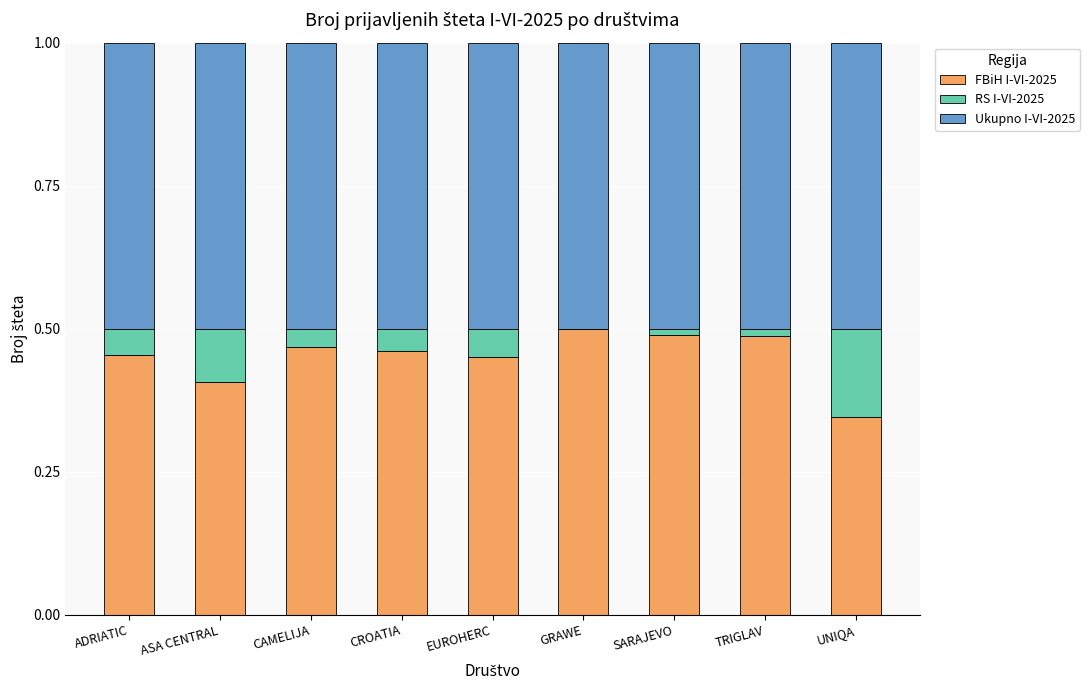

What is the sum of the FBiH I-VI-2025 values at GRAWE and UNIQA?

0.8